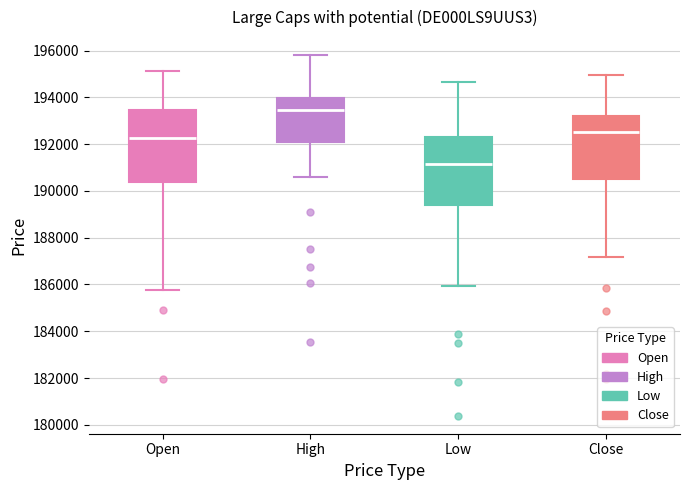

Reading left to right, transcribe this box plot: for each box, give where its median line is, the range the box spans, and where its two whiskers end, as read against the y-axis. The values are not printed on the chart, so give them approximately, as read against the axis.

Open: median 192200, box 190400 to 193400, whiskers 185800 to 195200
High: median 193400, box 192000 to 194000, whiskers 190600 to 195800
Low: median 191200, box 189400 to 192200, whiskers 186000 to 194600
Close: median 192600, box 190600 to 193200, whiskers 187200 to 195000